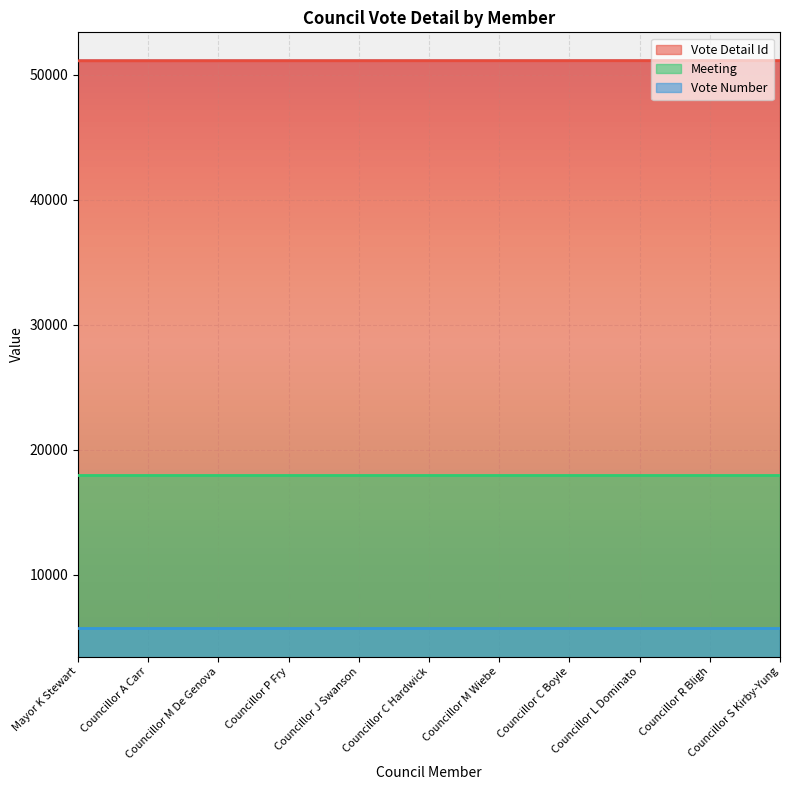

True or false: Vote Number and Meeting cross at least once.

False